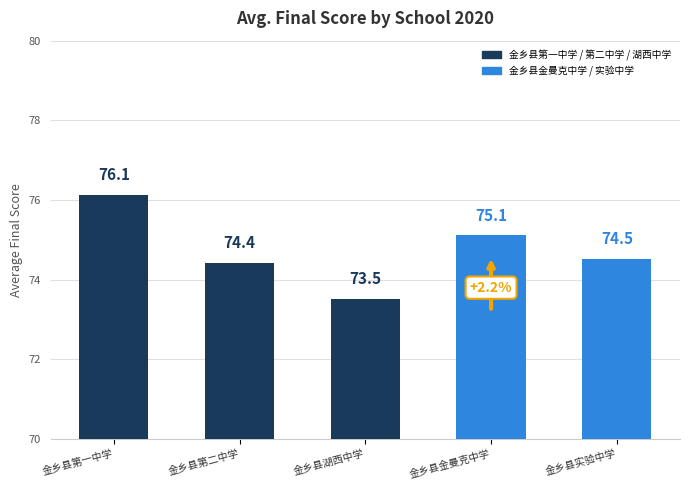

What is the sum of the values at 金乡县湖西中学 and 金乡县金曼克中学?

148.6